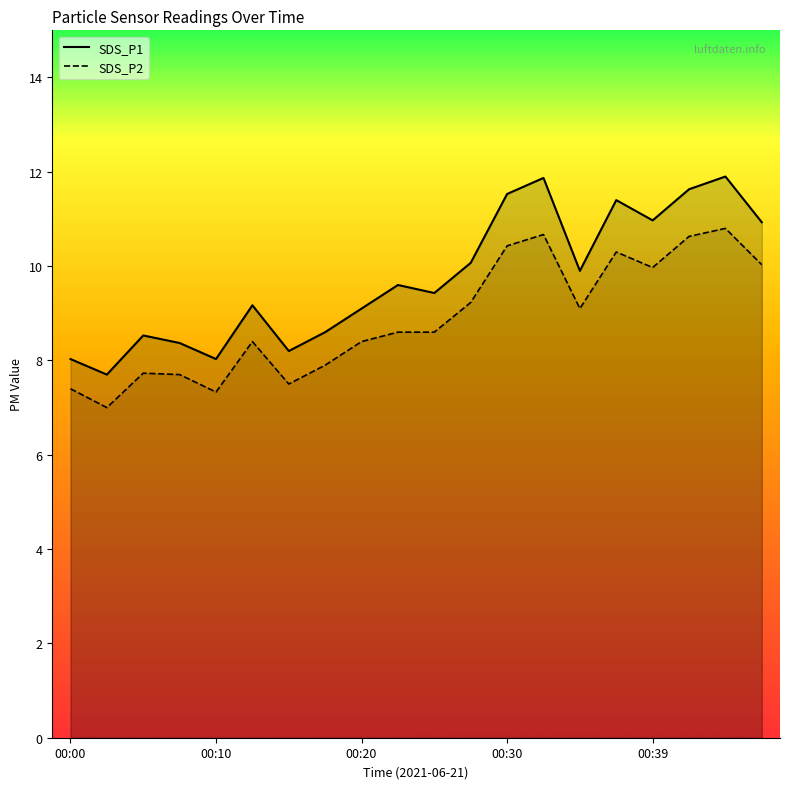

True or false: SDS_P1 has more than 2 interior local peaks.

True